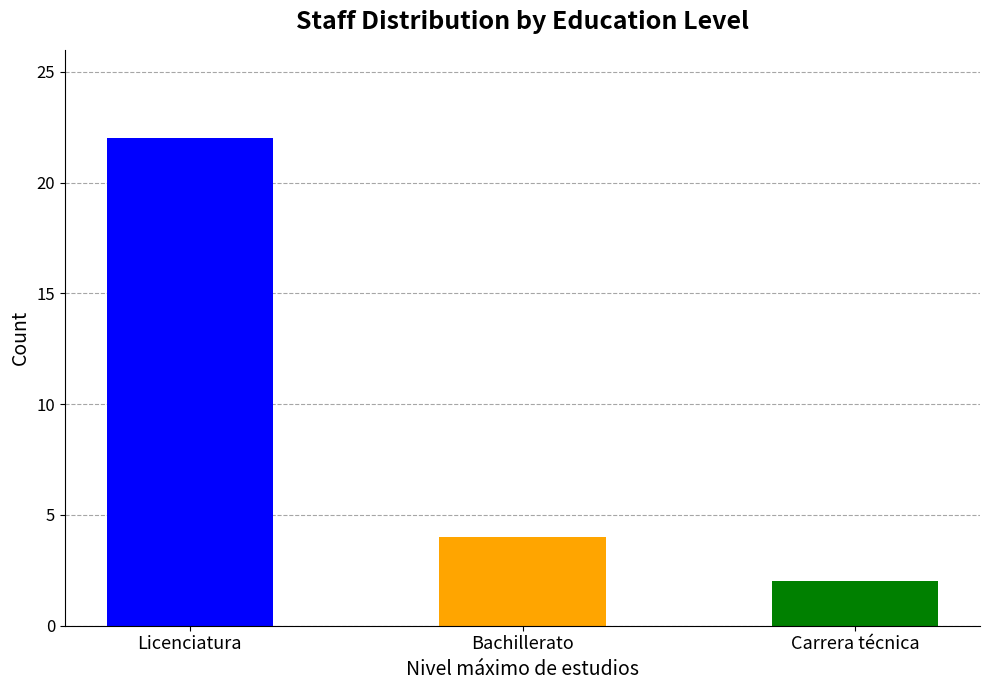

What is the value of the 1st bar from the left?

22